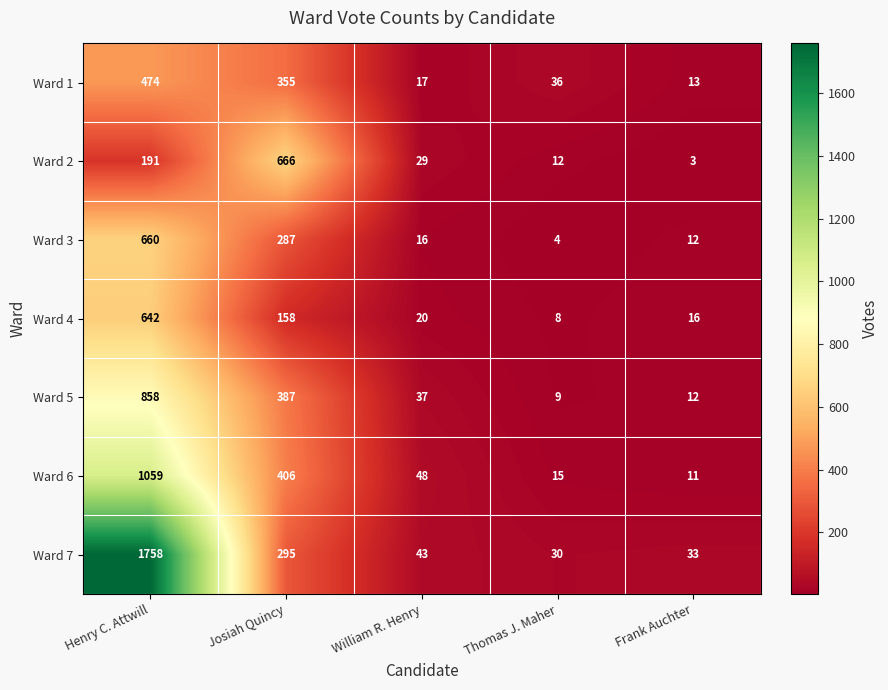

At which category is the sum across all series the highest?

Henry C. Attwill